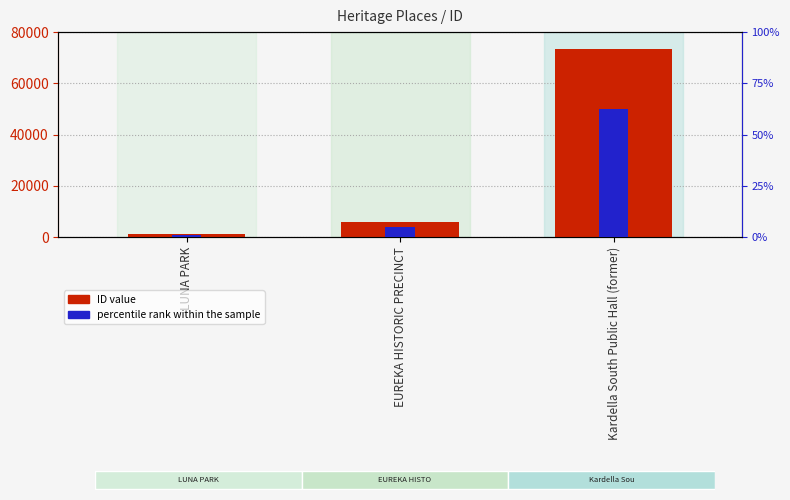

List the labels in order of ID value value, smallest first.

LUNA PARK, EUREKA HISTORIC PRECINCT, Kardella South Public Hall (former)